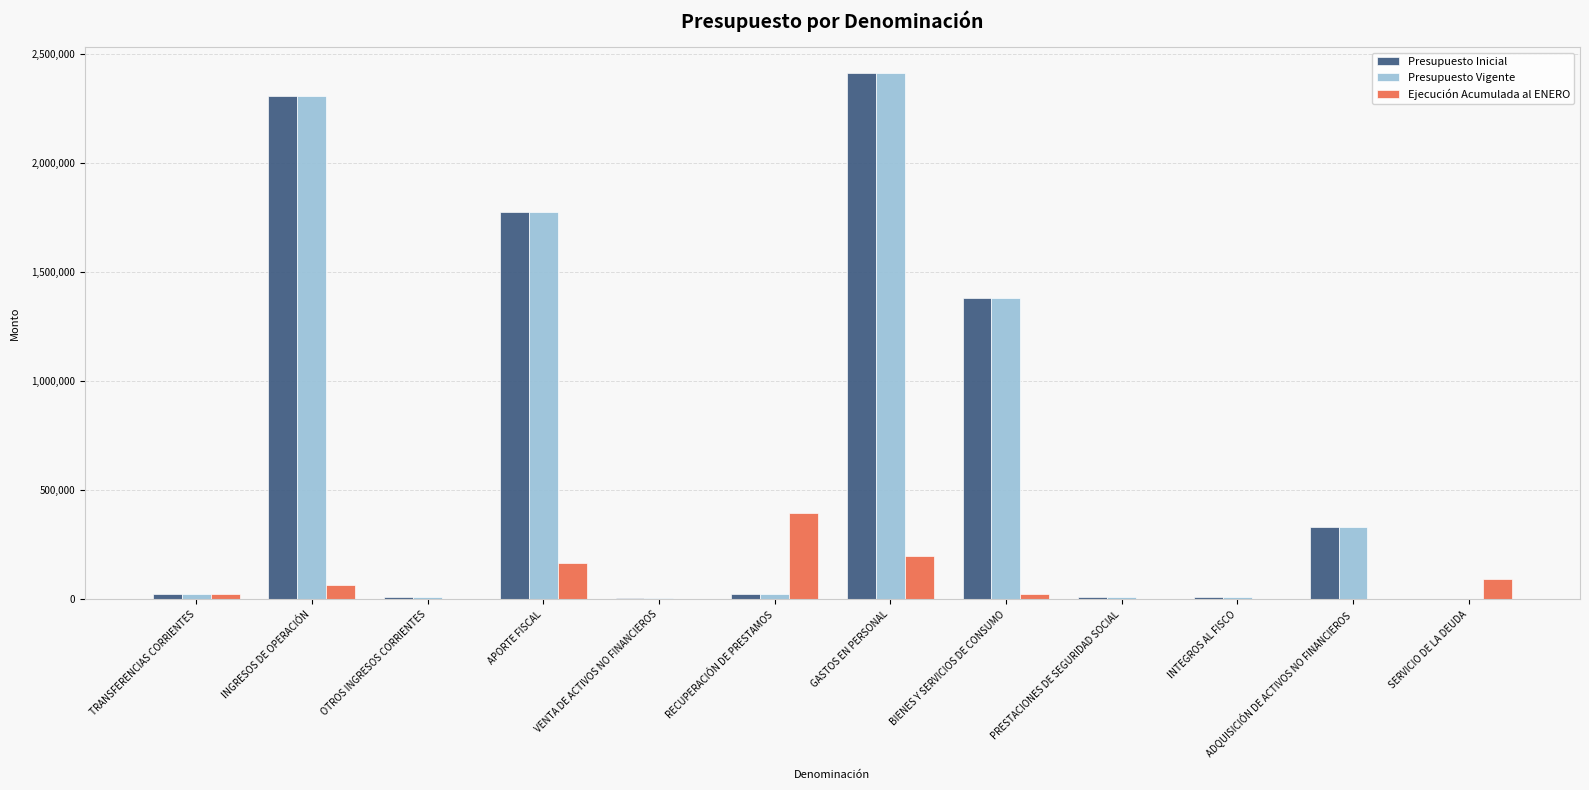

What is the difference between the Presupuesto Inicial values at APORTE FISCAL and BIENES Y SERVICIOS DE CONSUMO?

394822